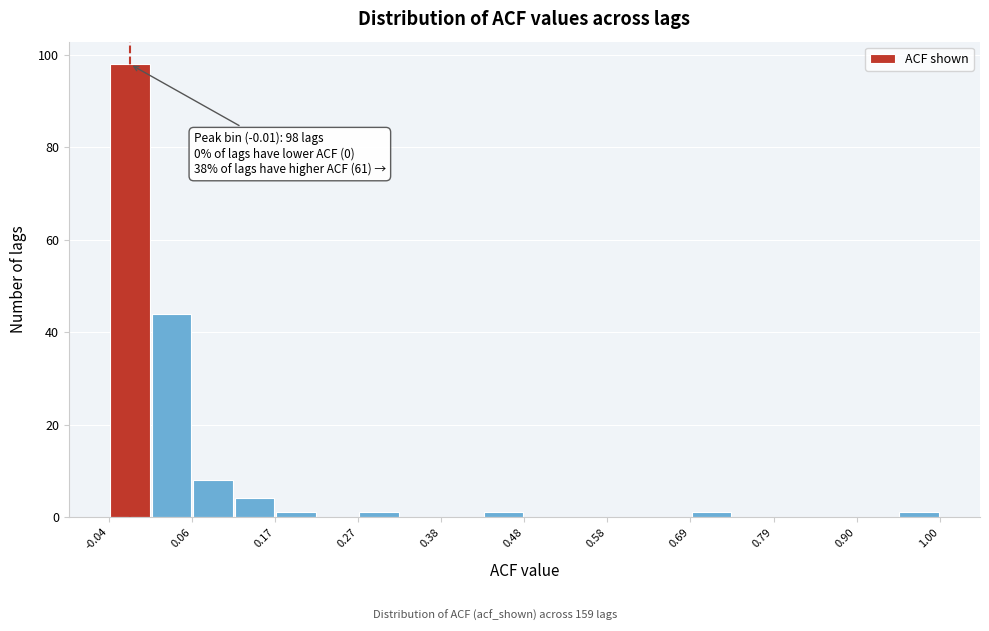

Read against the x-axis, roughly where is the centre of the tallest bar?

-0.02